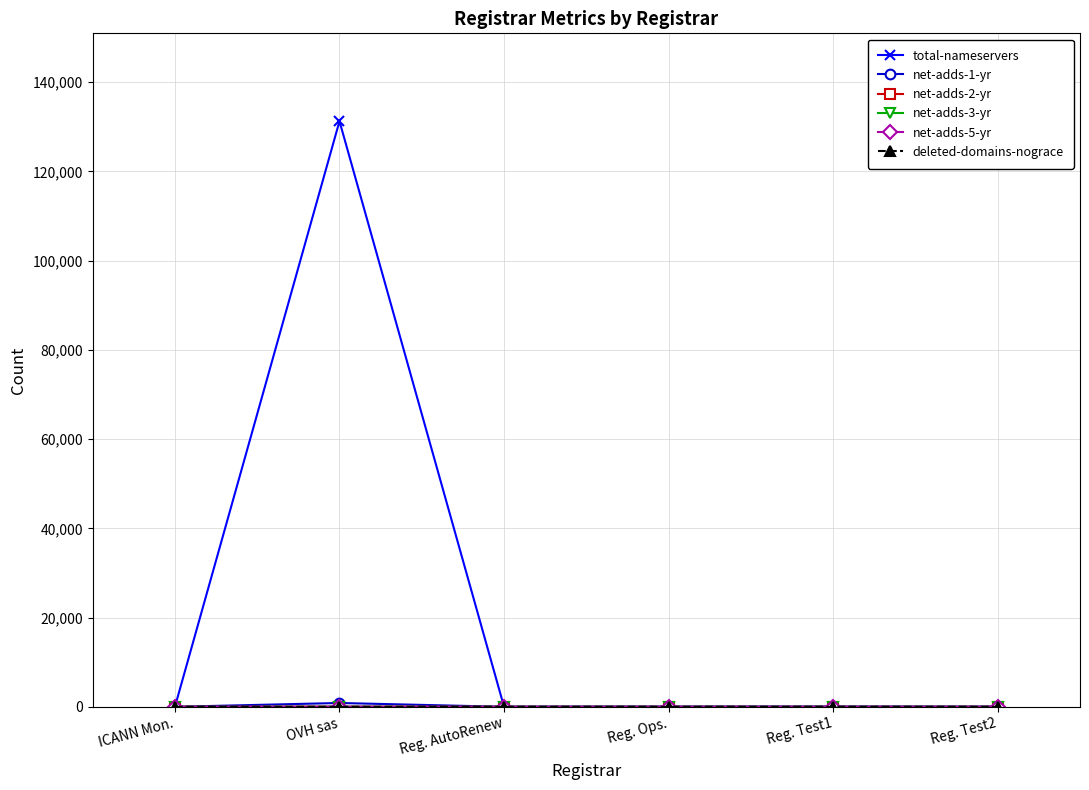

What is the label of the 1st point from the left?

ICANN Mon.